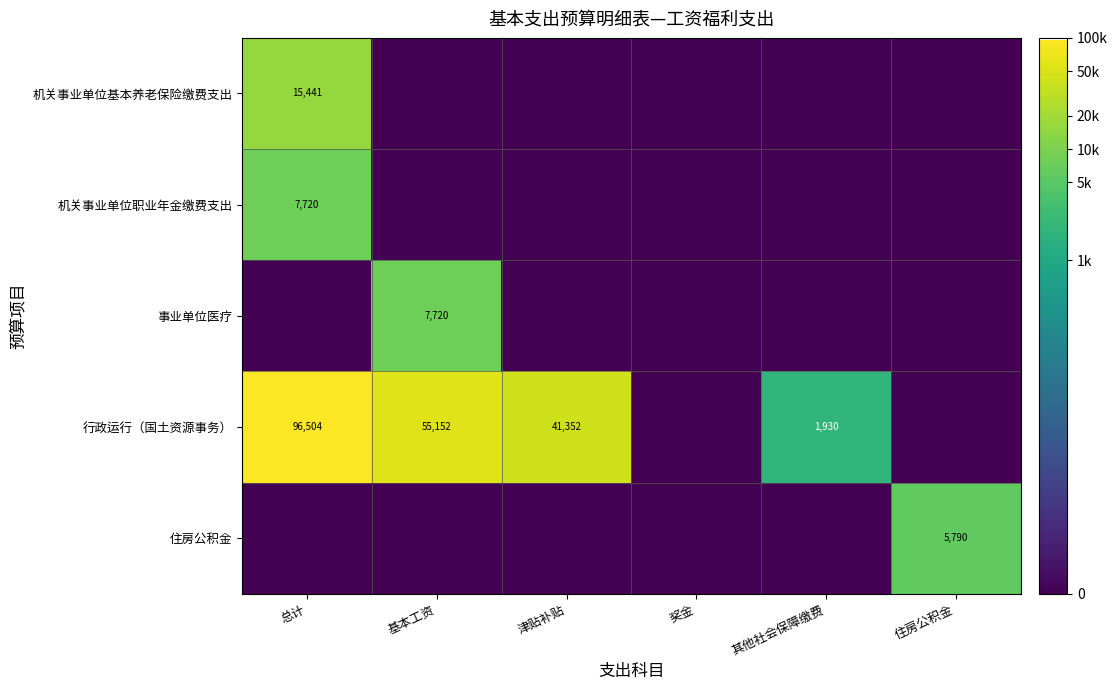

How many positive values does the 机关事业单位基本养老保险缴费支出 series have?

1